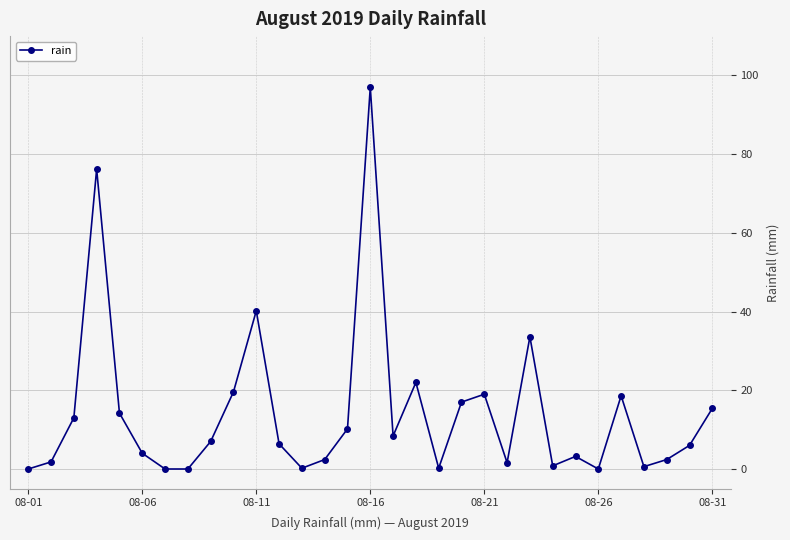

What is the average value?

14.2